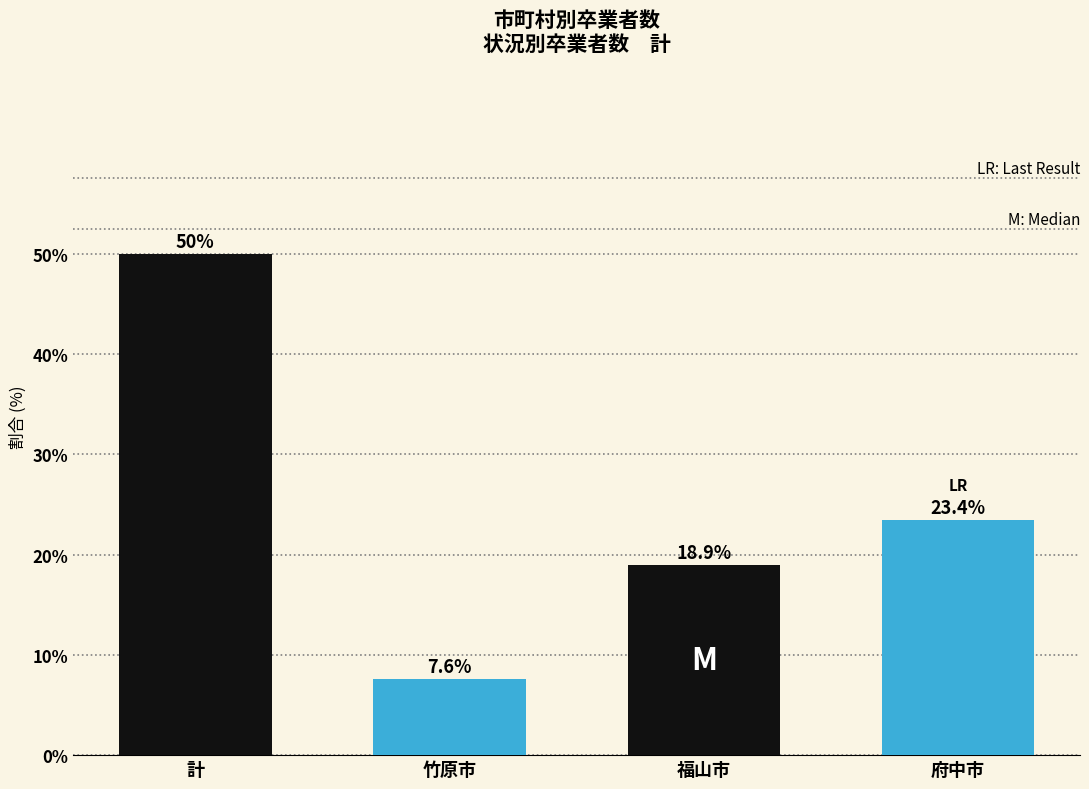

Reading left to right, transcribe all the data shown in this chart.

50.0	7.6	18.9	23.4